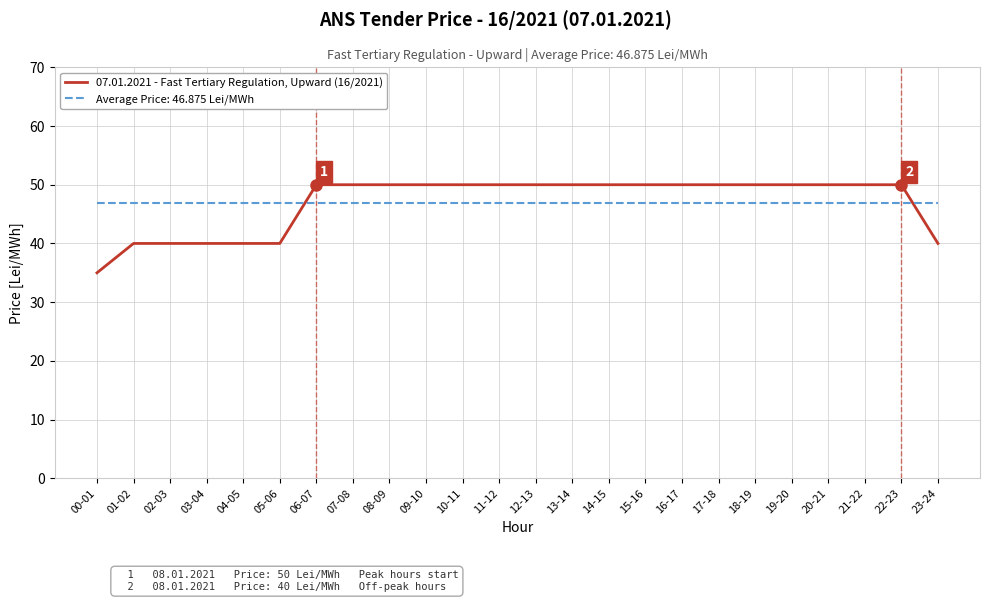

Is the value of 07.01.2021 - Fast Tertiary Regulation, Upward (16/2021) at 12-13 greater than the value of Average Price: 46.875 Lei/MWh at 09-10?

Yes